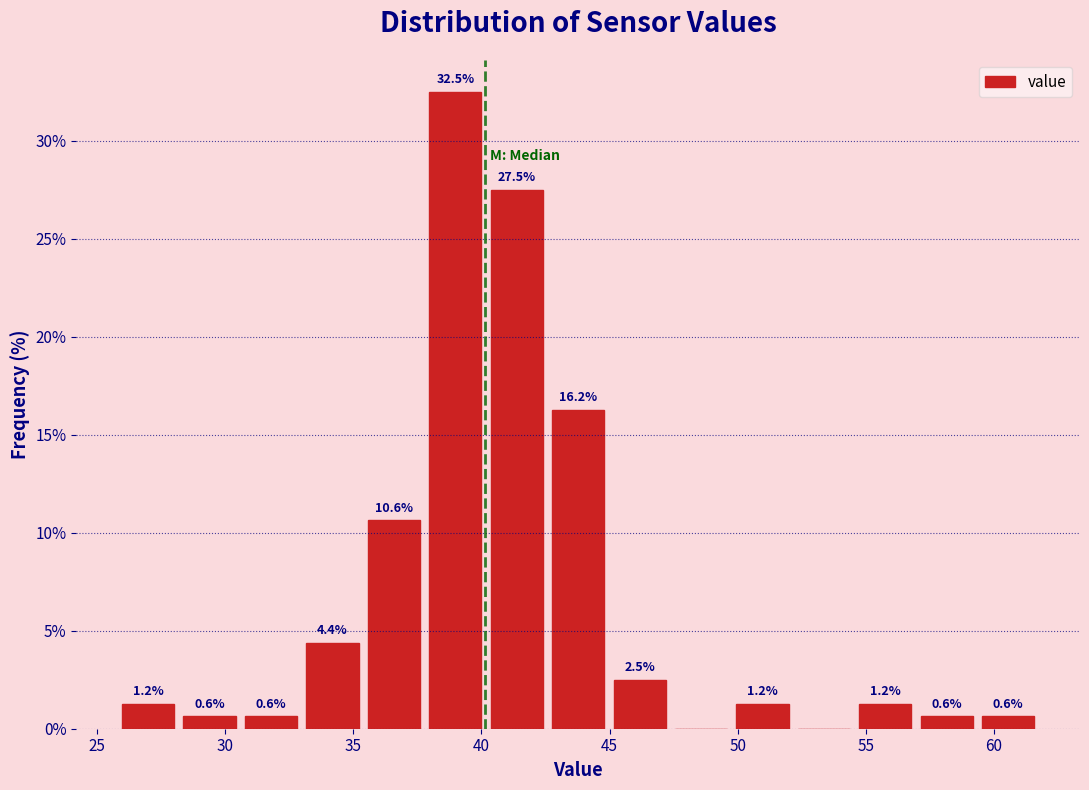

Which range on the x-axis has the tallest bar?

38.0 to 40.0